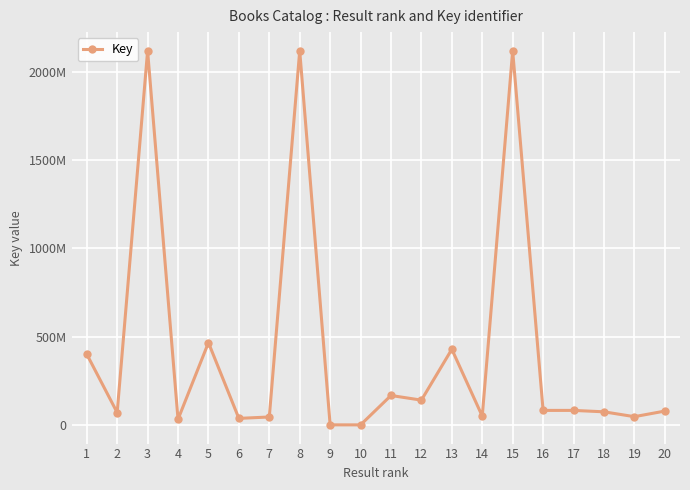

Is this an area chart (filled region under the line)?

No